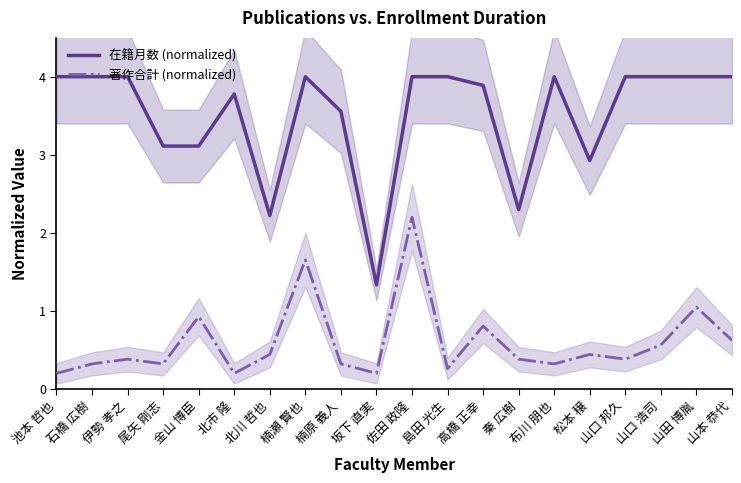

Rank the series by their average value, from lowest to highest.

著作合計 (normalized), 在籍月数 (normalized)